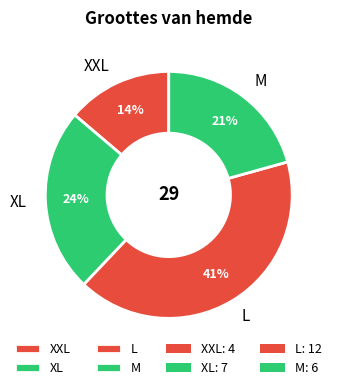

Does any single category account for the majority?

No